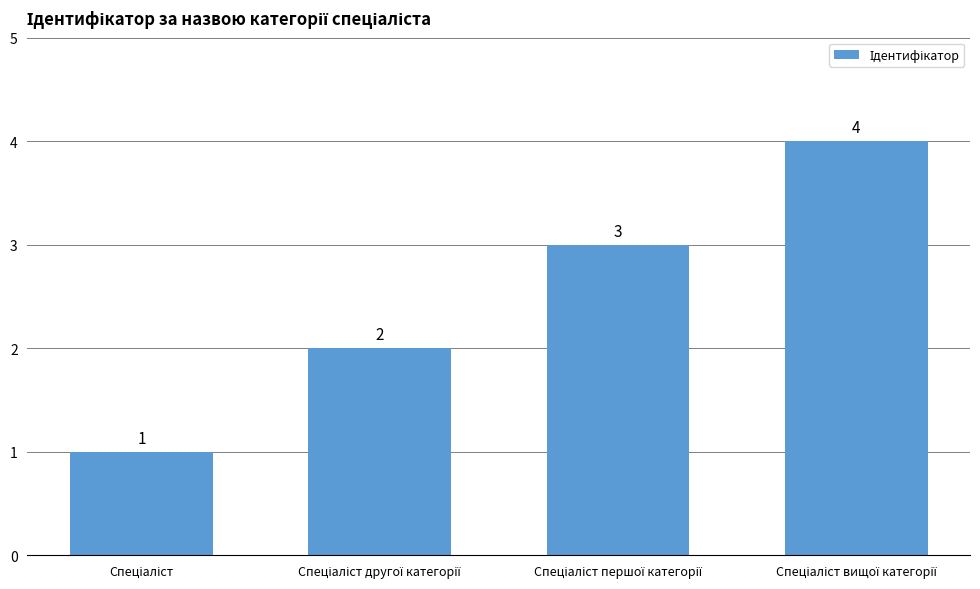

What is the maximum value shown in the chart?

4